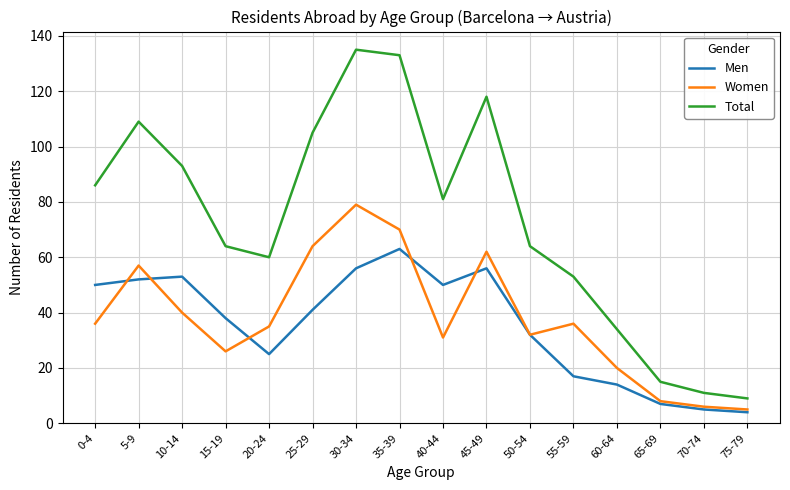

Count the number of categories in the chart.

16